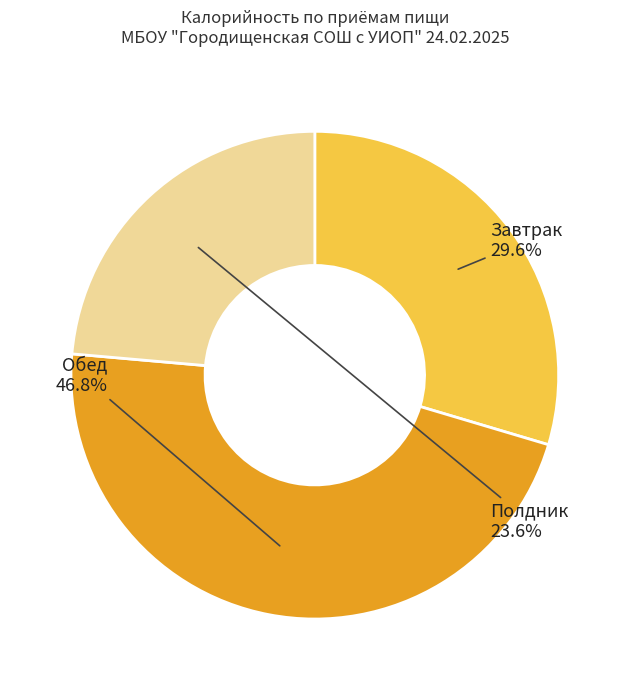

Is there any slice that represents more than half of the pie?

No